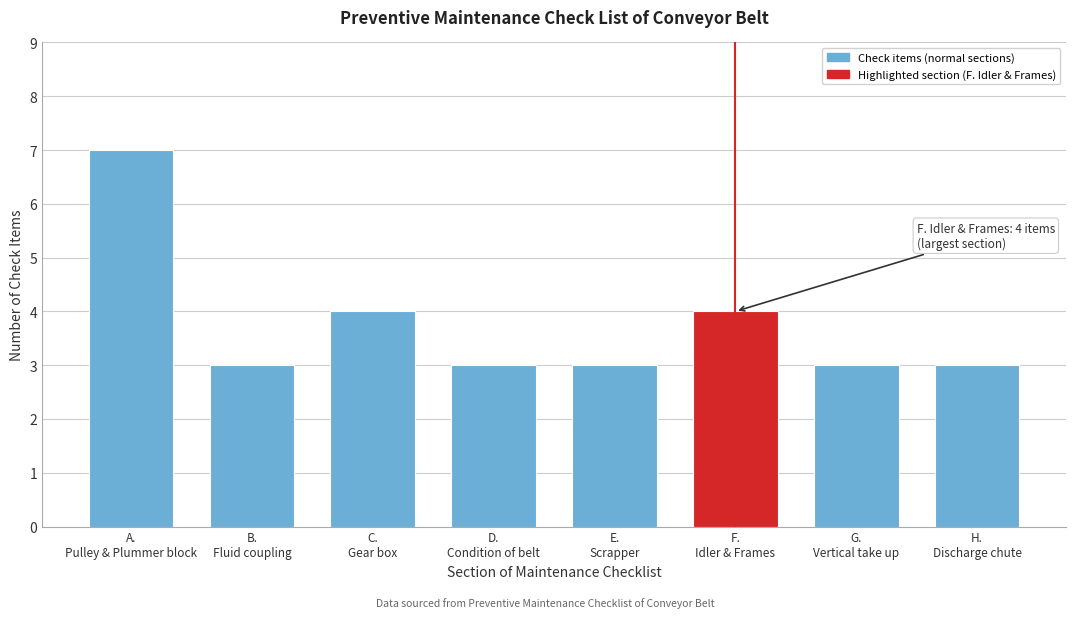

Reading left to right, what are all the values shown in this chart?

7	3	4	3	3	4	3	3